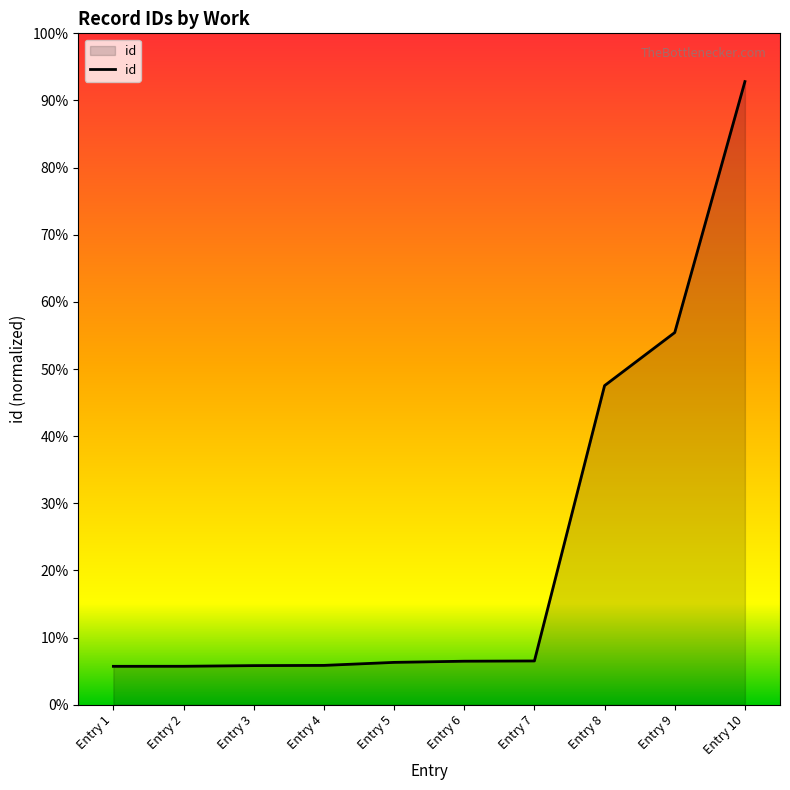

Is this an area chart (filled region under the line)?

Yes